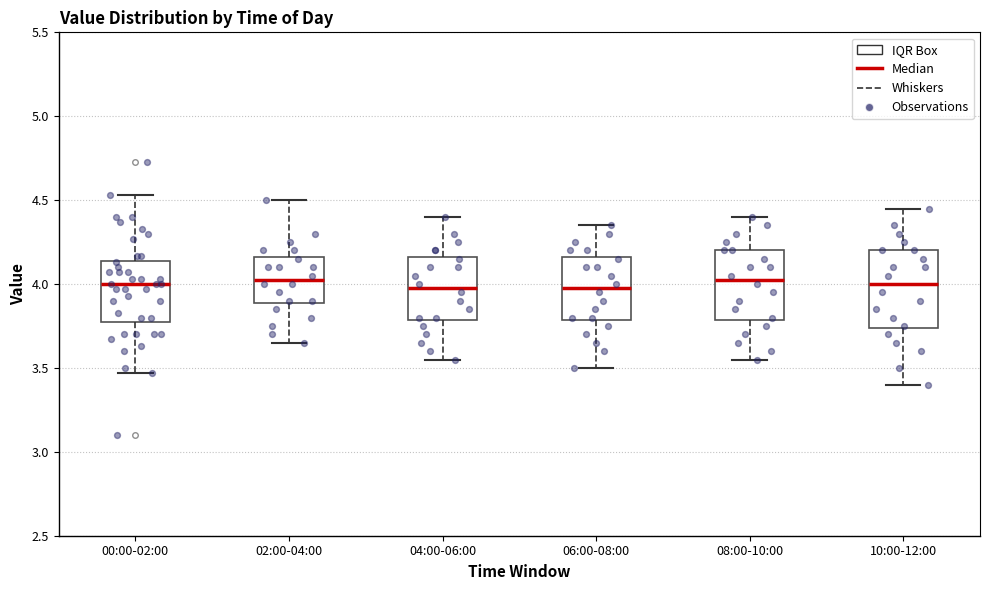

Reading left to right, read every box against the y-axis: the position of its median line, the range the box covers, and the ends of its whiskers. The values are not printed on the chart, so give them approximately, as read against the axis.

00:00-02:00: median 4.00, box 3.80 to 4.15, whiskers 3.45 to 4.55
02:00-04:00: median 4.05, box 3.90 to 4.15, whiskers 3.65 to 4.50
04:00-06:00: median 4.00, box 3.80 to 4.15, whiskers 3.55 to 4.40
06:00-08:00: median 4.00, box 3.80 to 4.15, whiskers 3.50 to 4.35
08:00-10:00: median 4.05, box 3.80 to 4.20, whiskers 3.55 to 4.40
10:00-12:00: median 4.00, box 3.75 to 4.20, whiskers 3.40 to 4.45